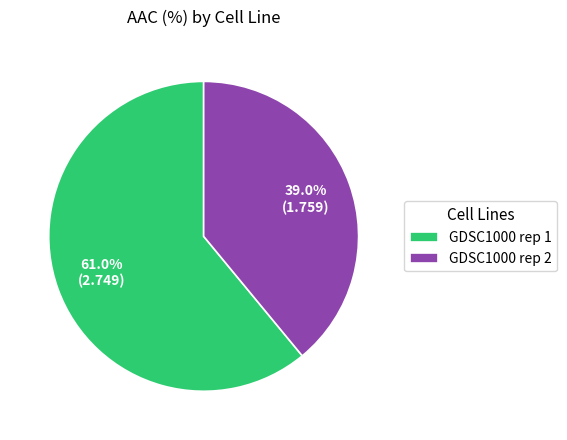

True or false: GDSC1000 rep 1 accounts for 71% of the total.

False